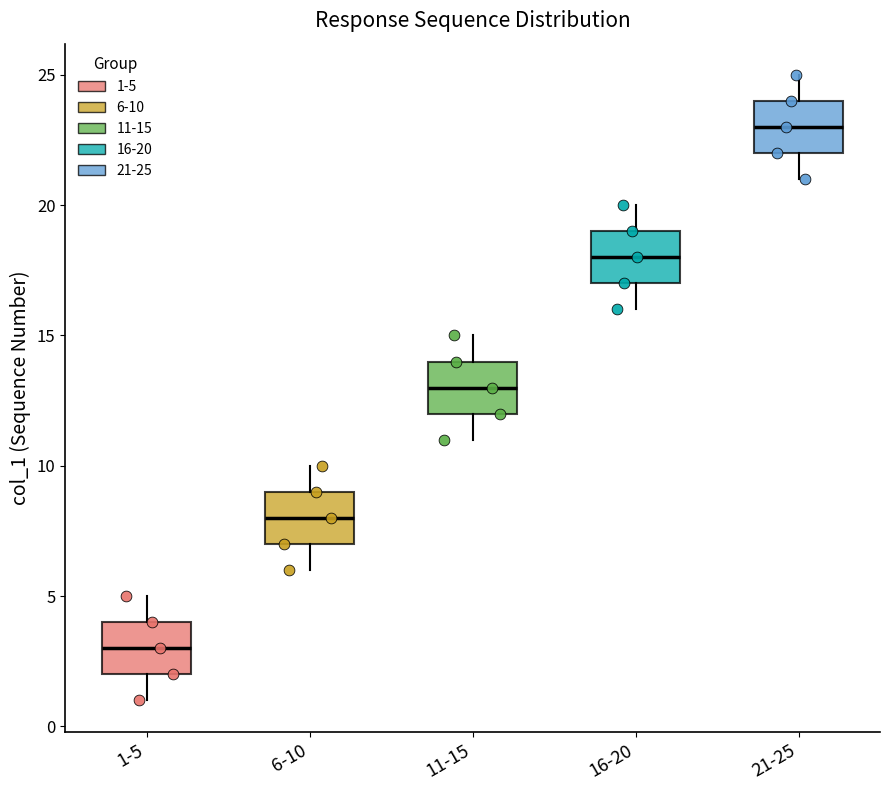

Where does the median line of the box for 11-15 sit on the y-axis? The values are not printed on the chart, so give them approximately, as read against the axis.

13